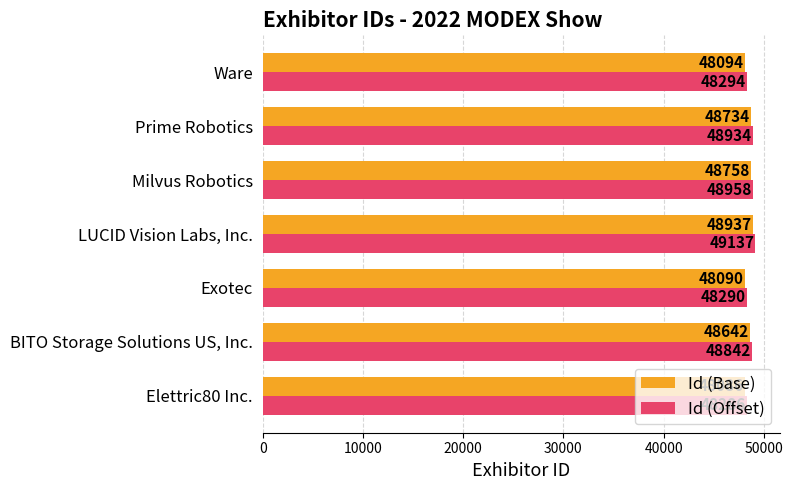

At Elettric80 Inc., list the series in order from largest to smallest.

Id (Offset), Id (Base)